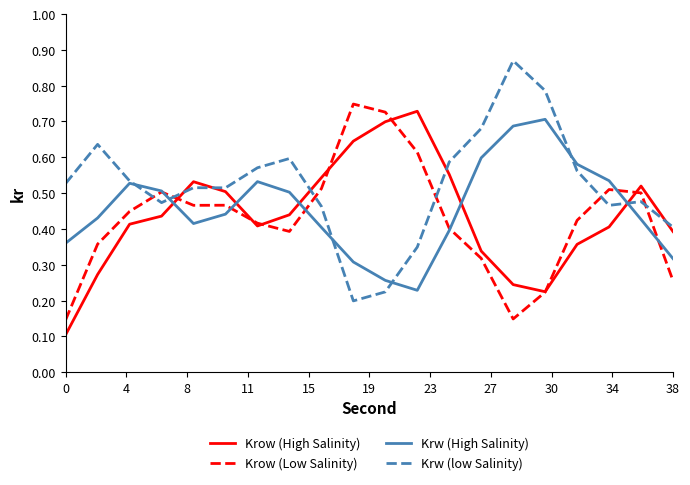

Which series ends up on top after the final intersection of Krw (low Salinity) and Krow (Low Salinity)?

Krw (low Salinity)